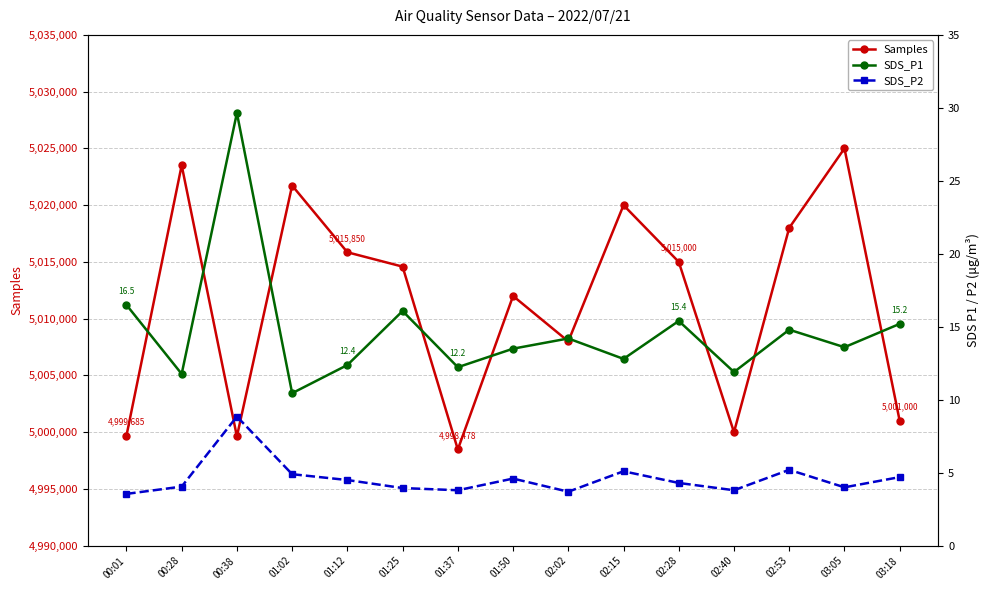

What is the difference between the maximum and minimum values in the SDS_P2 series?

5.3